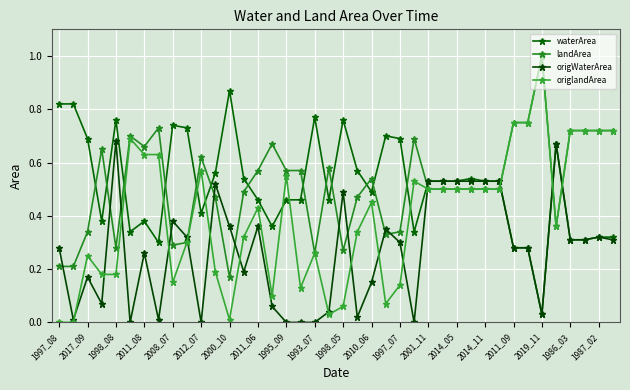

How many categories are shown in the chart?

40